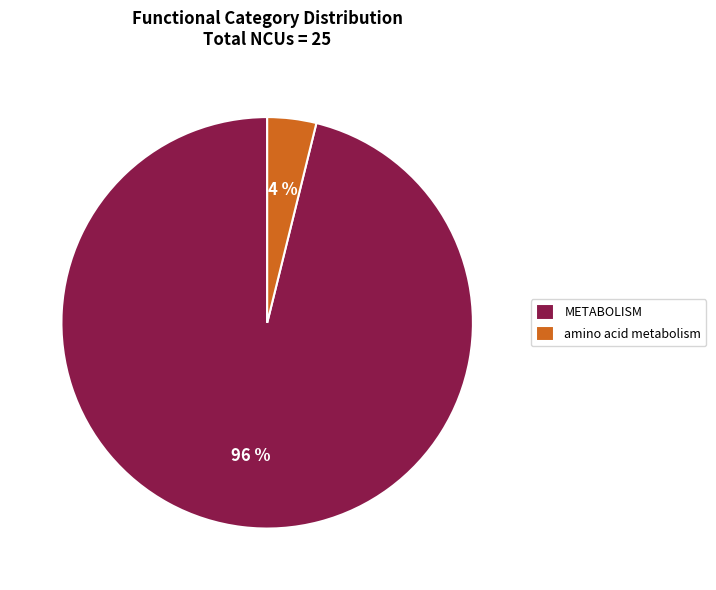

Is it true that amino acid metabolism is 4% of the pie?

True